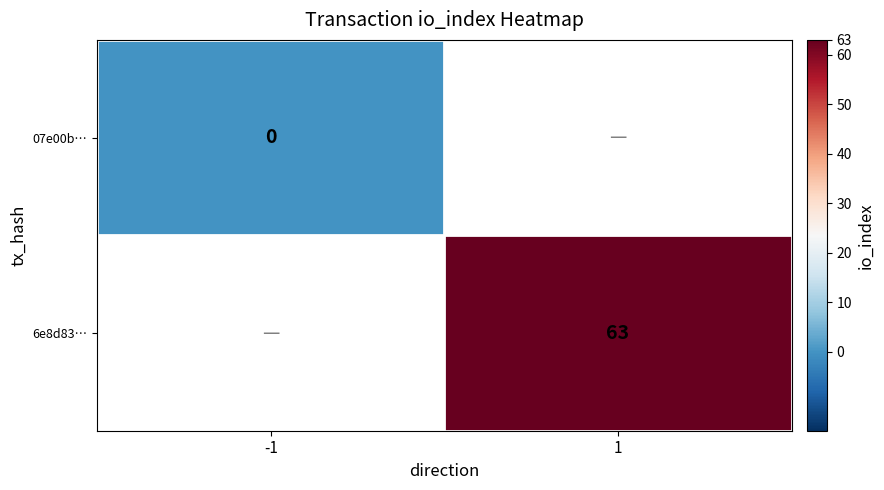

How many positive values does the 6e8d83… series have?

1